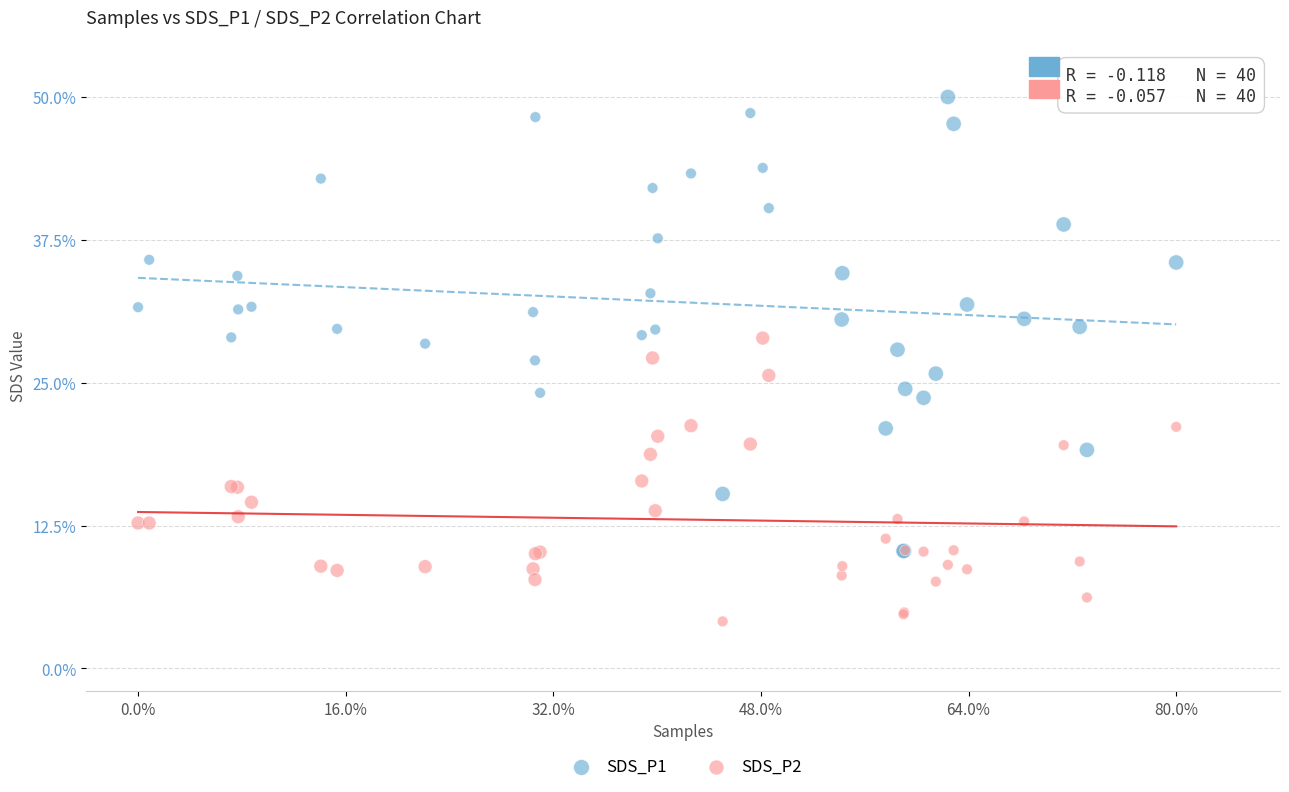

What are all the series names shown in the legend?

SDS_P1, SDS_P2